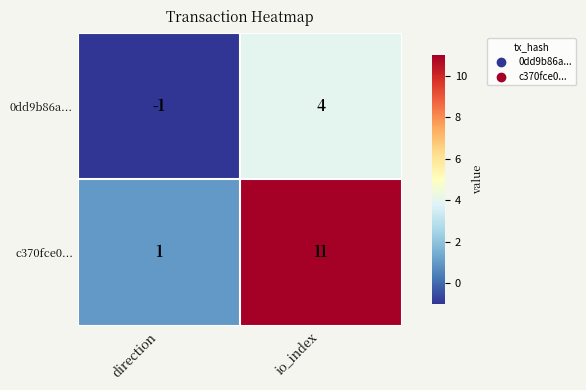

How many distinct data groups are displayed?

2